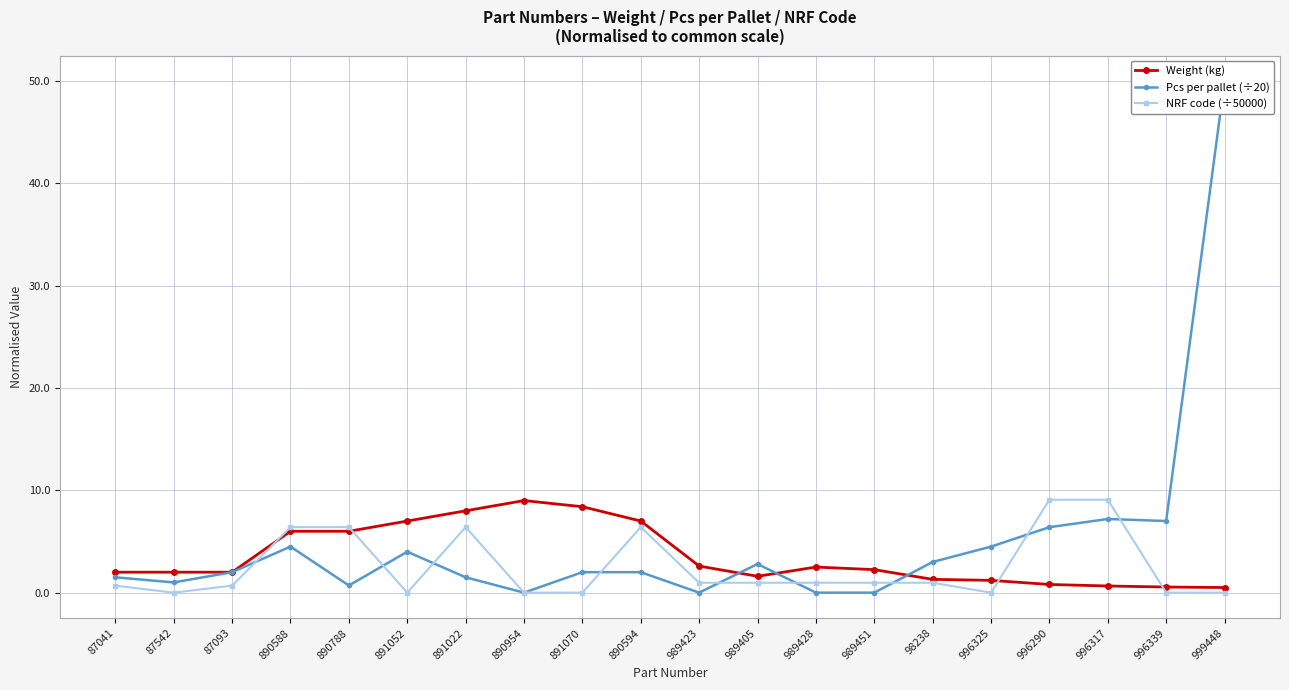

Reading left to right, list all the values displayed in this chart.

Weight (kg): 2.0	2.0	2.0	6.0	6.0	7.0	8.0	9.0	8.4	7.0	2.6	1.6	2.5	2.2	1.3	1.2	0.8	0.7	0.6	0.5
Pcs per pallet (÷20): 1.5	1.0	2.0	4.5	0.7	4.0	1.5	0.0	2.0	2.0	0.0	2.8	0.0	0.0	3.0	4.5	6.4	7.2	7.0	50.0
NRF code (÷50000): 0.7	0.0	0.7	6.4	6.4	0.0	6.4	0.0	0.0	6.4	1.0	1.0	1.0	1.0	1.0	0.0	9.1	9.1	0.0	0.0